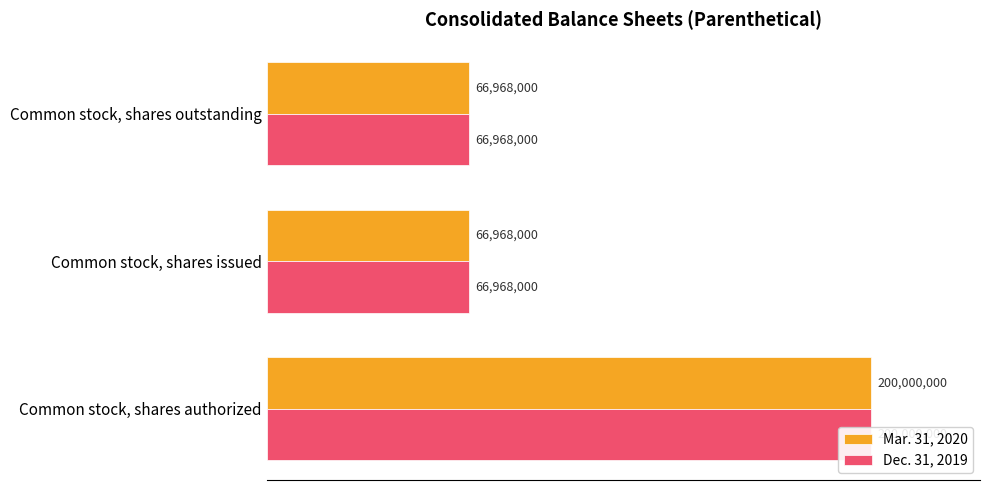

Which series has the largest total across all categories?

Mar. 31, 2020